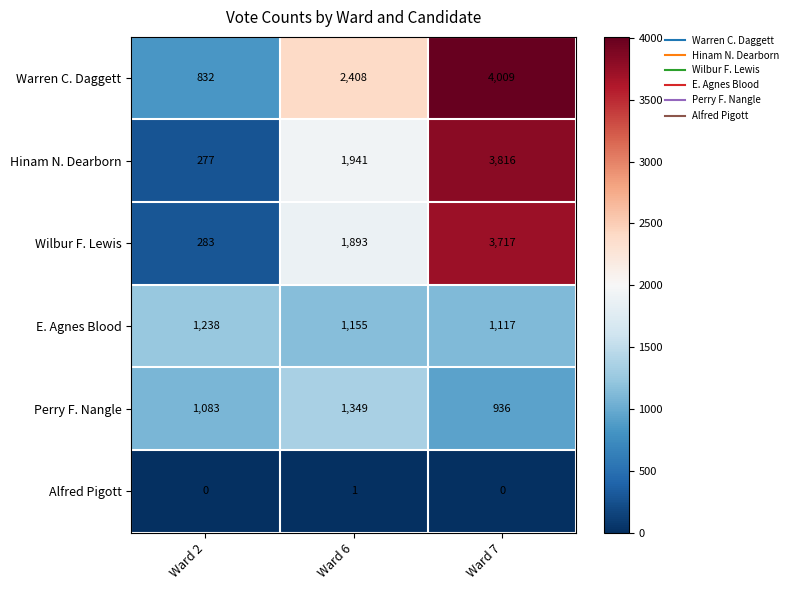

Reading left to right, transcribe all the data shown in this chart.

Warren C. Daggett: Ward 2=832	Ward 6=2408	Ward 7=4009
Hinam N. Dearborn: Ward 2=277	Ward 6=1941	Ward 7=3816
Wilbur F. Lewis: Ward 2=283	Ward 6=1893	Ward 7=3717
E. Agnes Blood: Ward 2=1238	Ward 6=1155	Ward 7=1117
Perry F. Nangle: Ward 2=1083	Ward 6=1349	Ward 7=936
Alfred Pigott: Ward 2=0	Ward 6=1	Ward 7=0